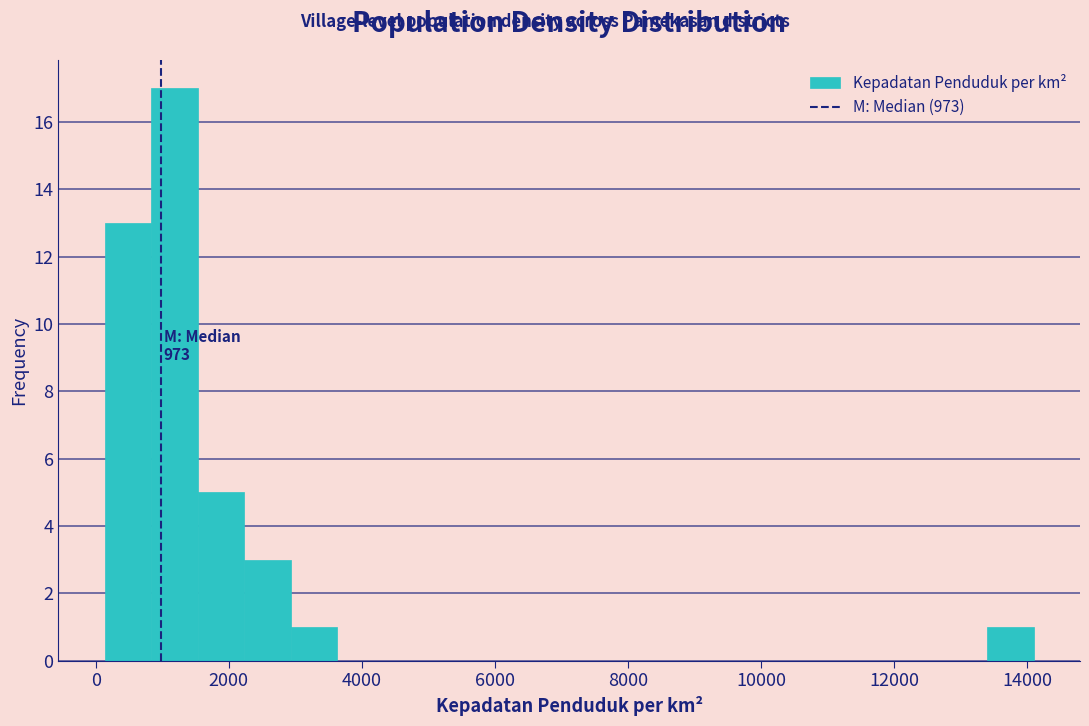

Around what value on the x-axis is the tallest bar? Give the approximate position of its centre, as read against the axis.

1200